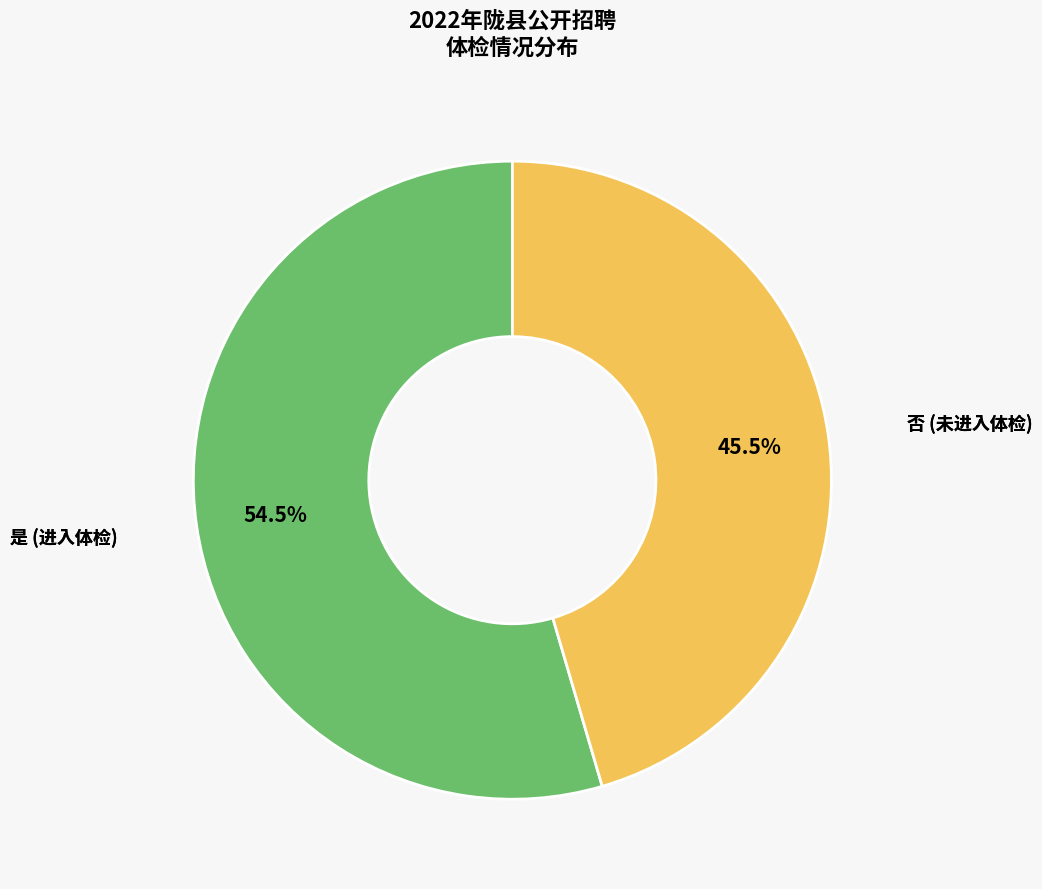

Which has a higher value, 是 or 否?

是